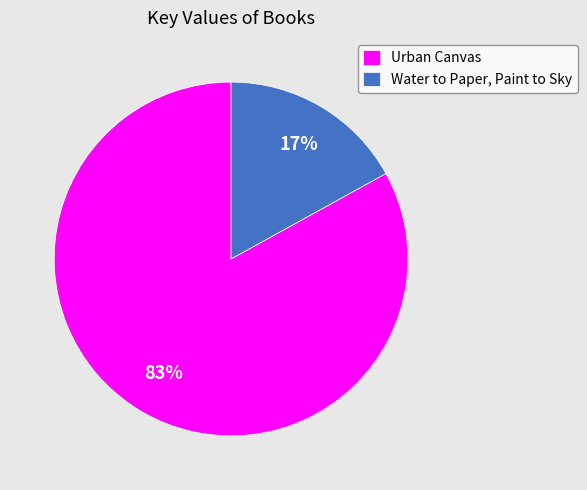

To the nearest percent, what is the combined percentage of Water to Paper, Paint to Sky and Urban Canvas?

100%